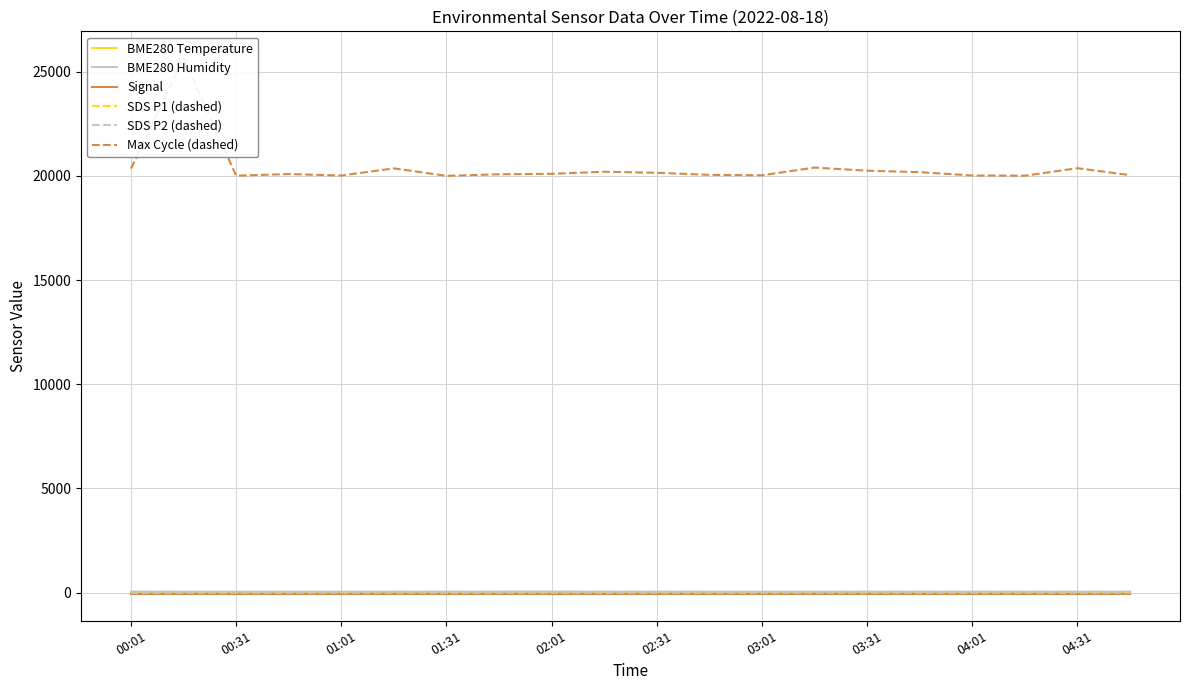

True or false: BME280 Humidity and Max Cycle (dashed) cross at least once.

False